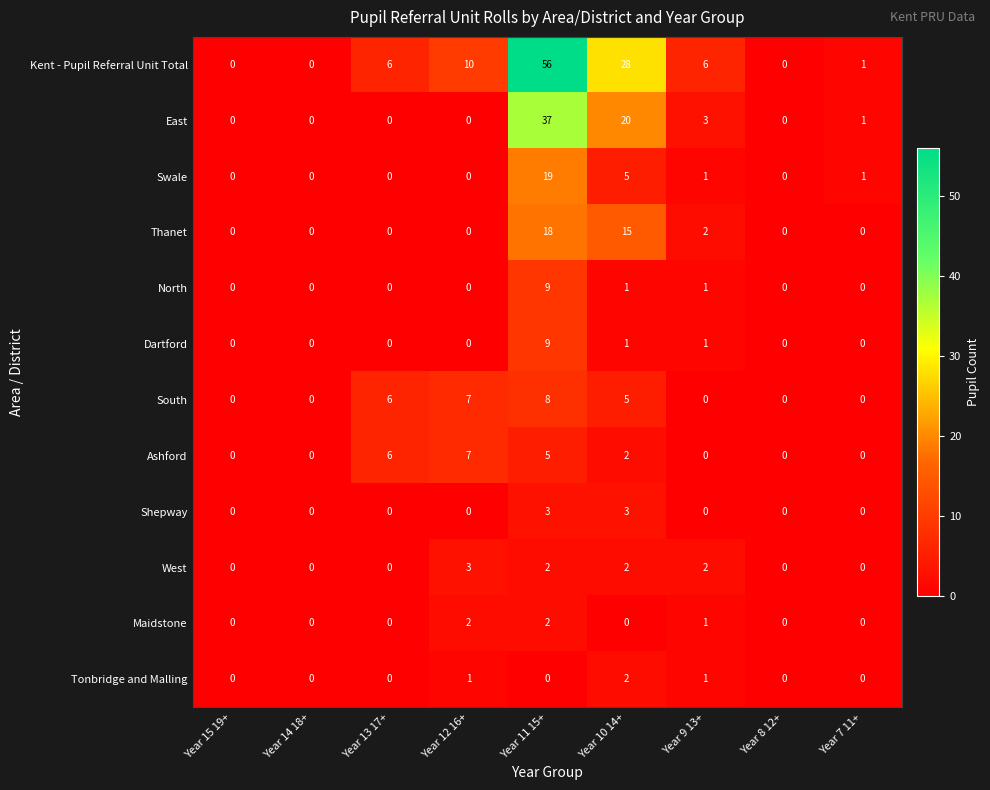

True or false: Swale has a value of 0 at Year 14 18+.

True